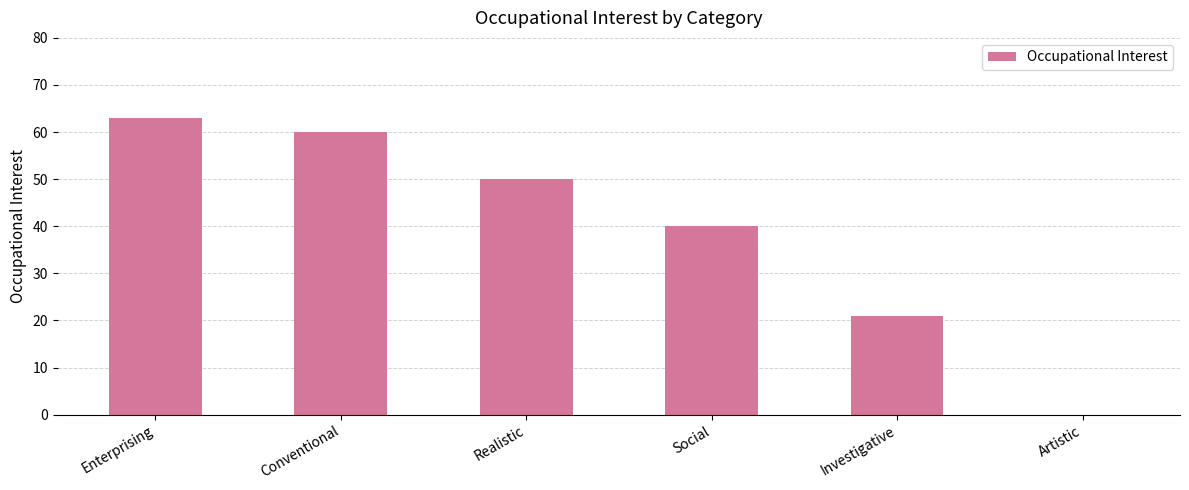

How many categories are shown in the chart?

6